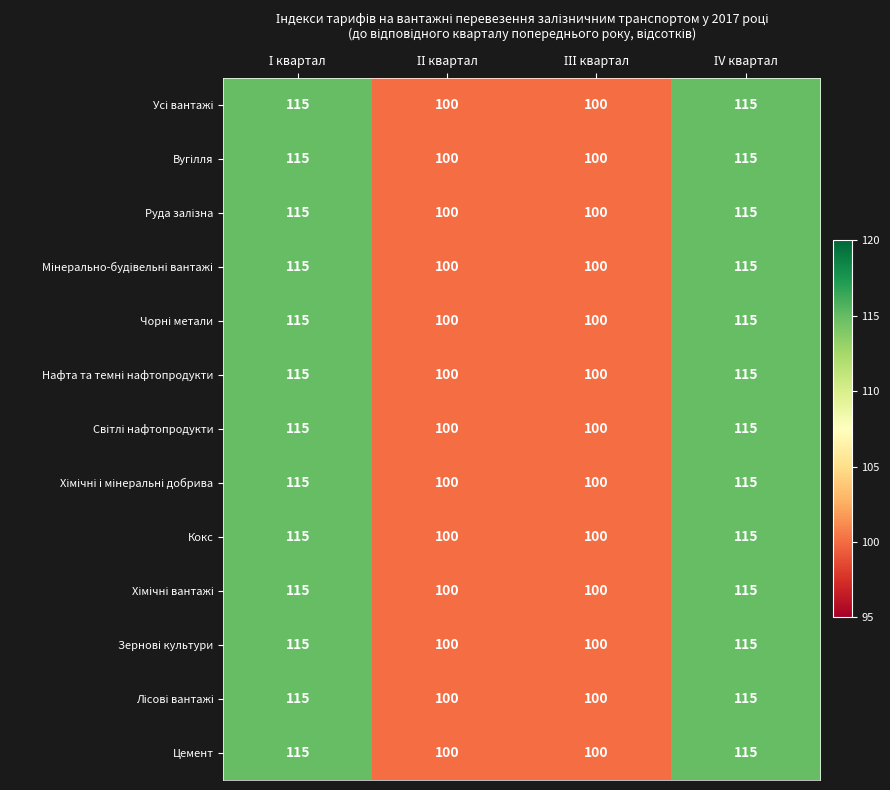

What is the average value of the Цемент series?

108